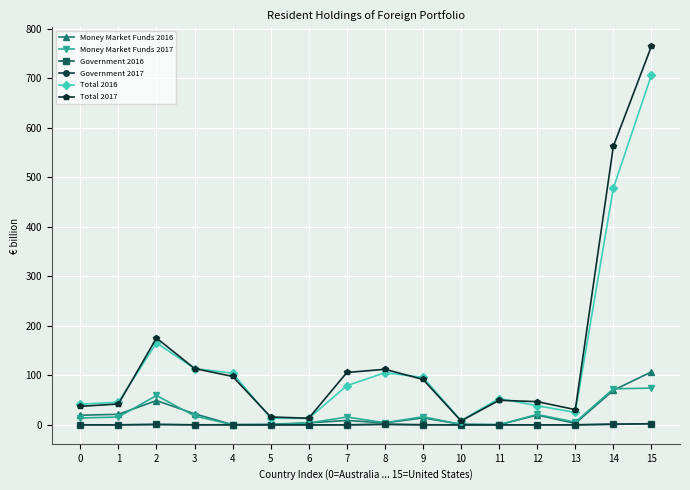

What is the value of the Total 2016 point at the 5th from the left?

104.3